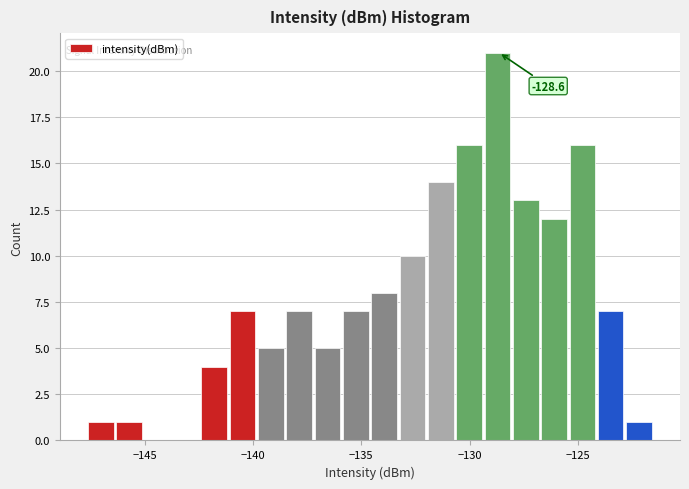

Read against the x-axis, roughly where is the centre of the tallest bar?

-128.5